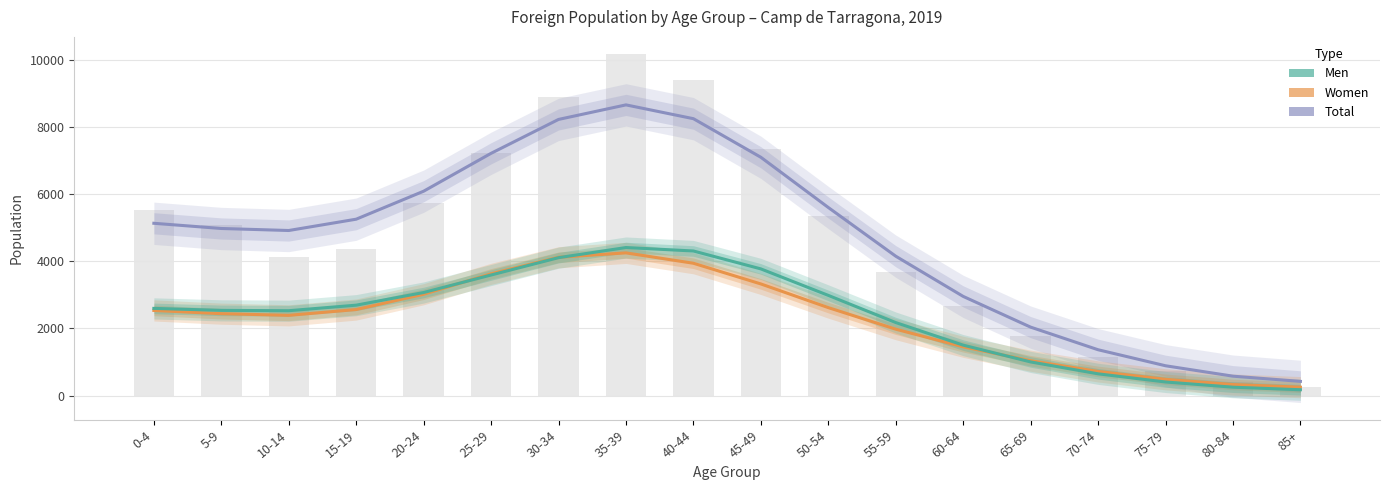

Reading left to right, transcribe all the data shown in this chart.

Total: 5128	4973	4913	5250	6083	7211	8220	8653	8242	7093	5598	4148	2951	2036	1363	886	576	421
Women: 2533	2437	2387	2560	3016	3623	4116	4247	3938	3322	2617	1975	1450	1036	717	483	327	249
Men: 2594	2535	2525	2690	3067	3588	4104	4406	4303	3770	2981	2172	1500	1000	646	403	248	172